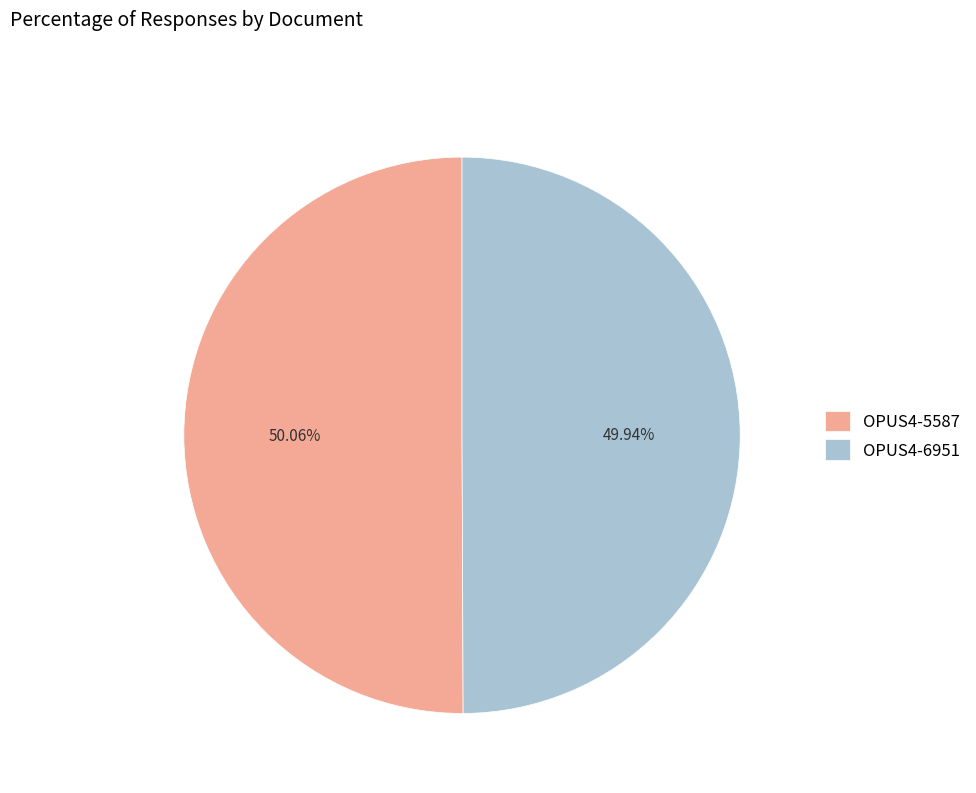

Does any single category account for the majority?

Yes